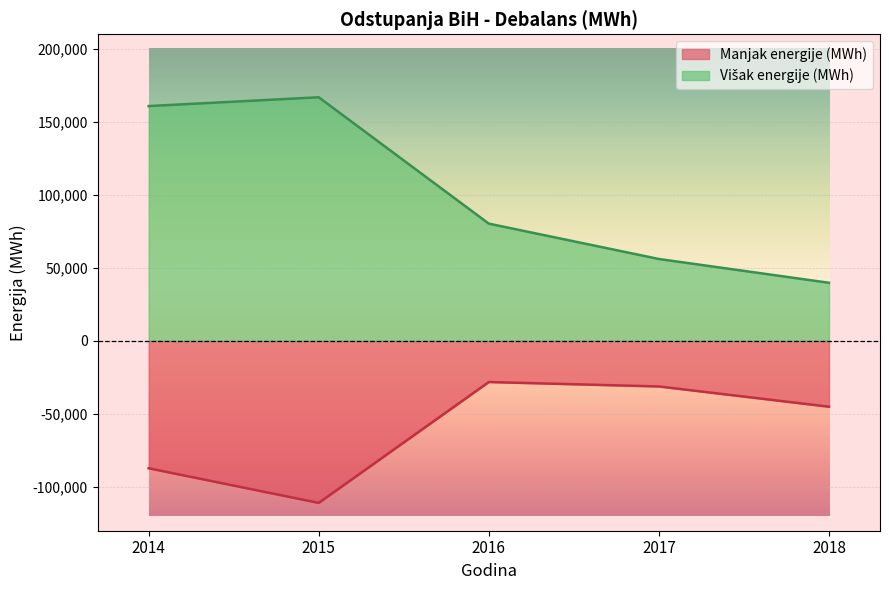

Does the chart display data point markers on the line(s)?

No